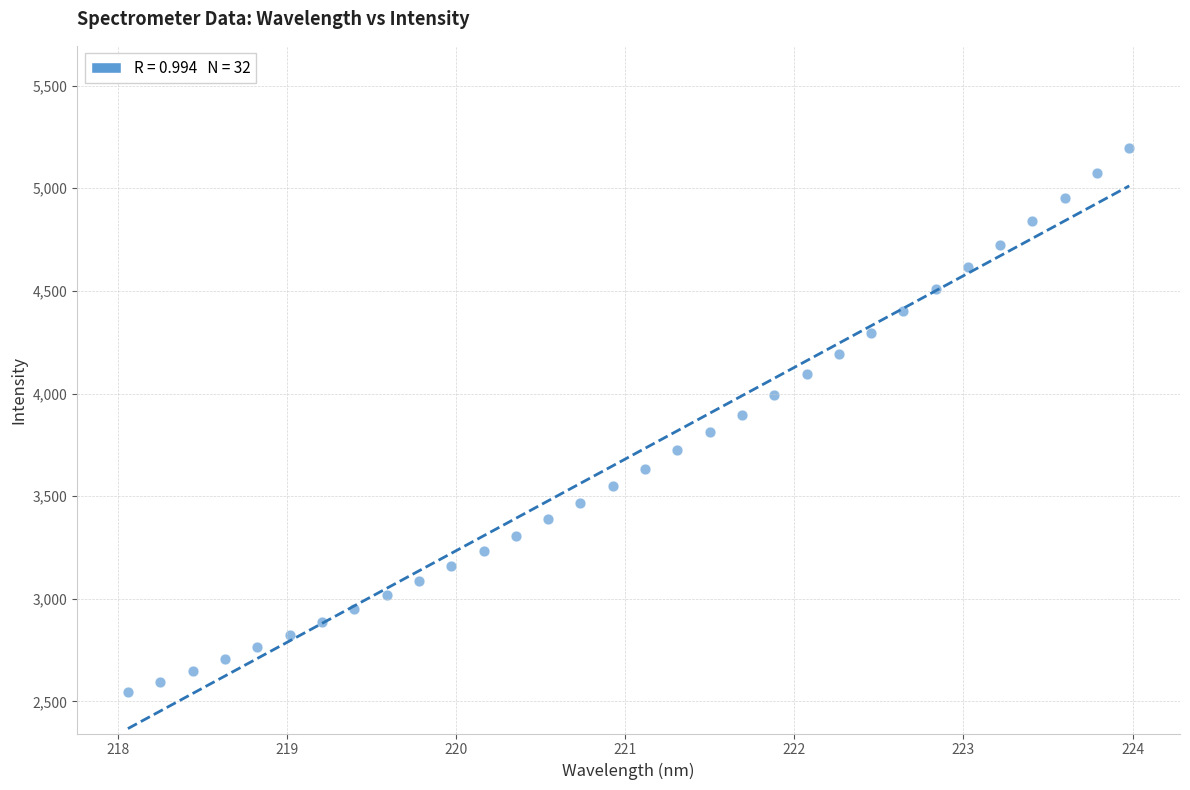

What is the range of Y values (max minus min)?

2649.8